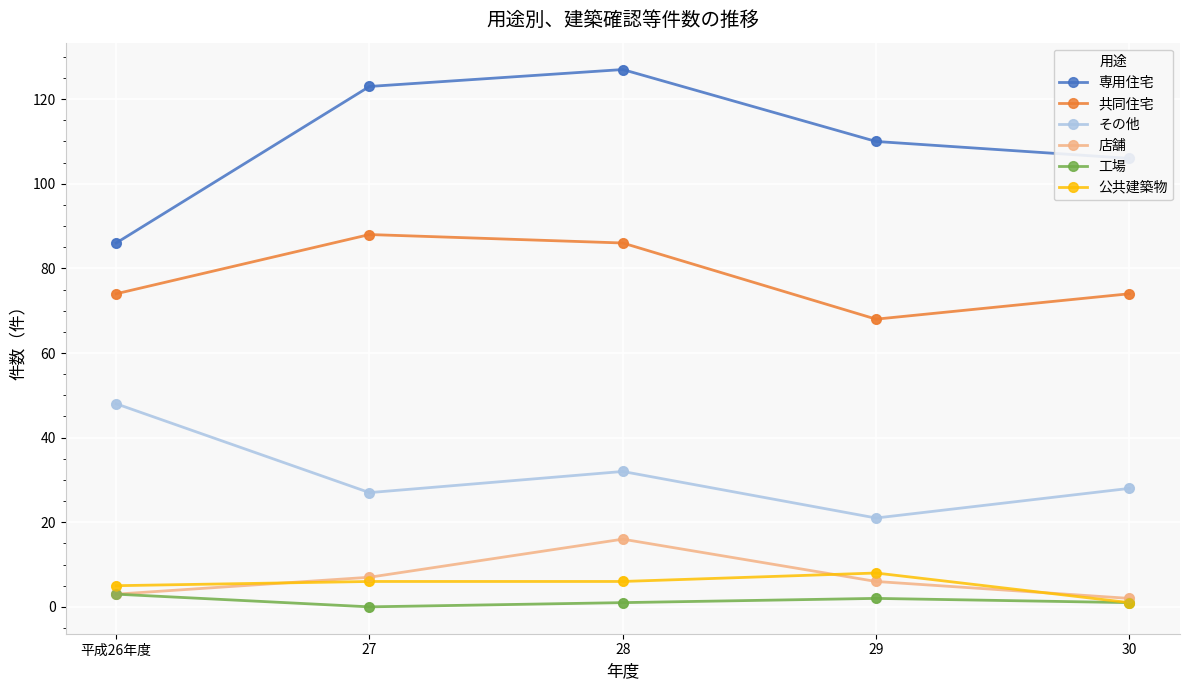

Which series has the widest spread of values?

専用住宅